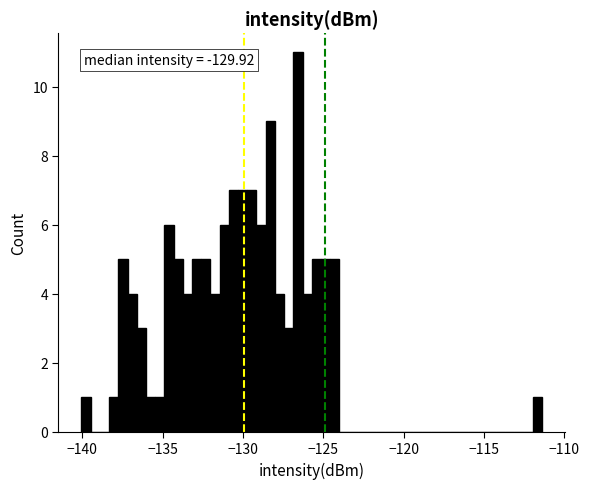

Around what value on the x-axis is the tallest bar? Give the approximate position of its centre, as read against the axis.

-126.5